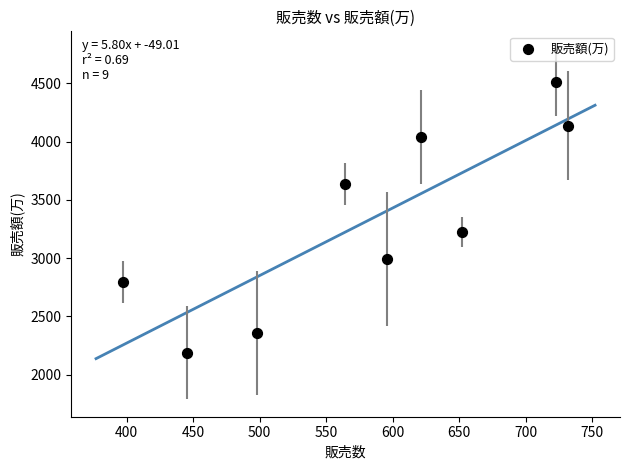

What Y value in the scatter plot is closest to 3349?

3225